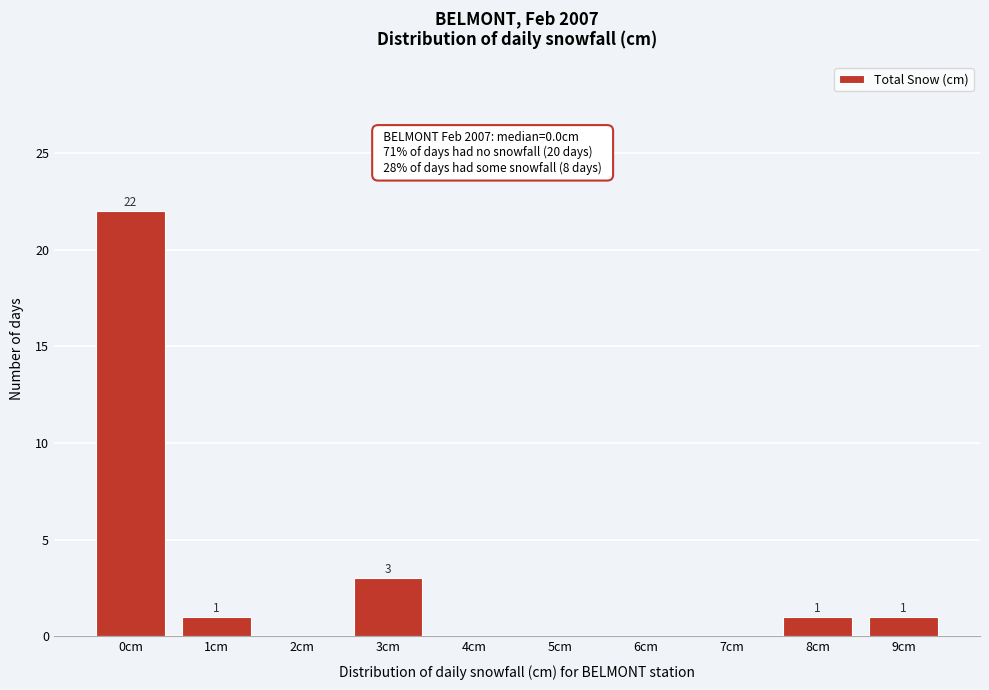

Reading right to left, extract all data points from this chart.

9cm=1	8cm=1	7cm=0	6cm=0	5cm=0	4cm=0	3cm=3	2cm=0	1cm=1	0cm=22